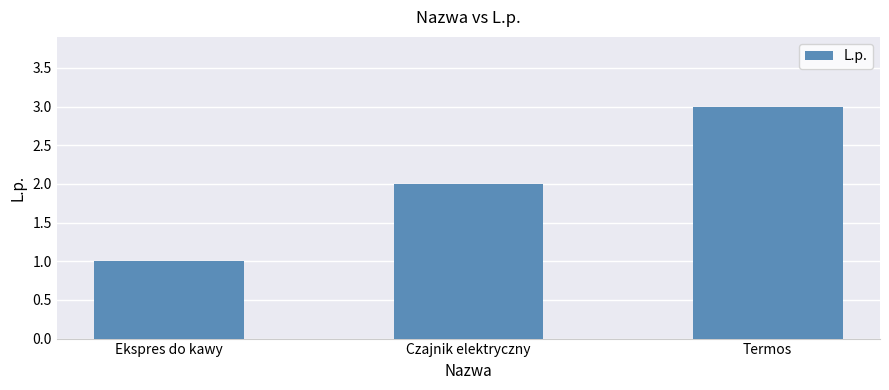

Reading left to right, extract all data points from this chart.

1	2	3